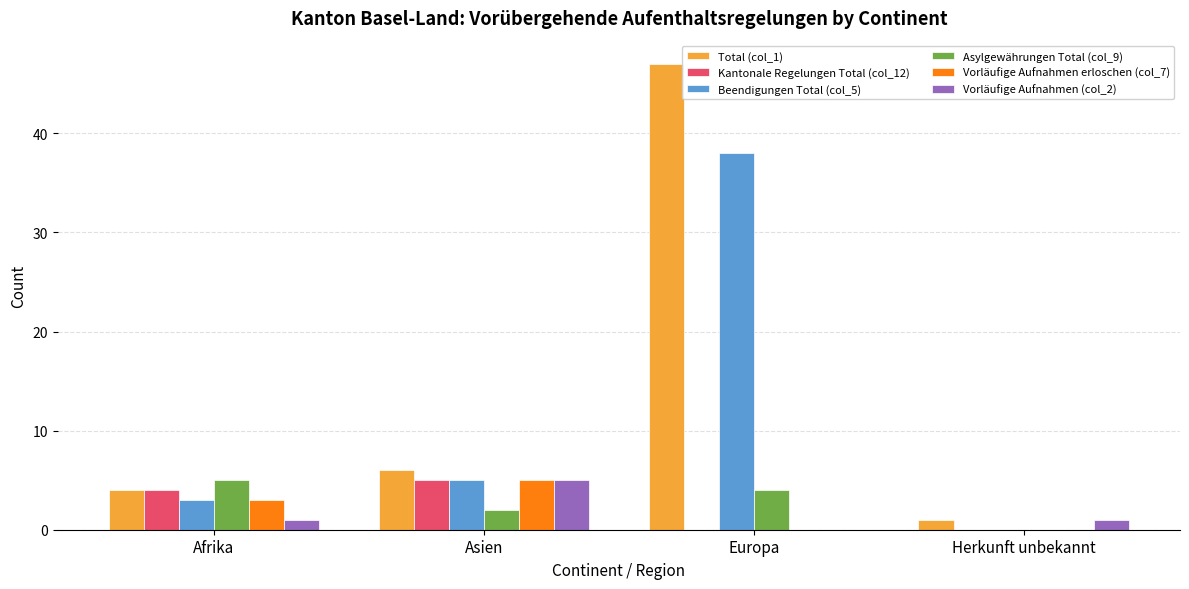

True or false: Asylgewährungen Total (col_9) has a value of 5 at Afrika.

True